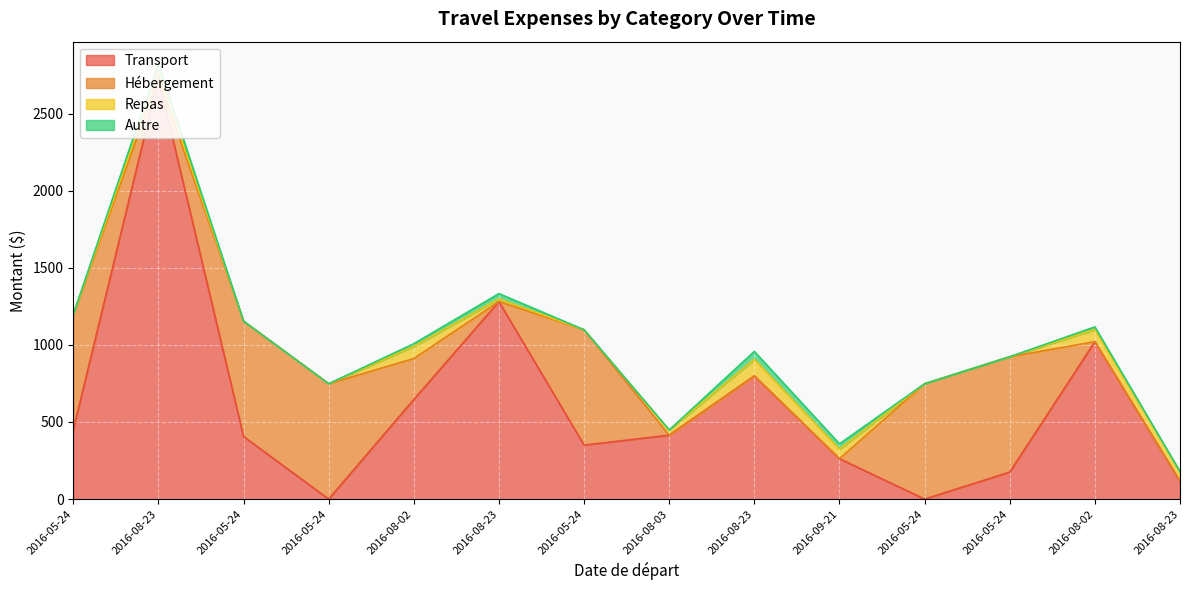

Is the value of Transport at 2016-05-24 greater than the value of Hébergement at 2016-08-03?

Yes